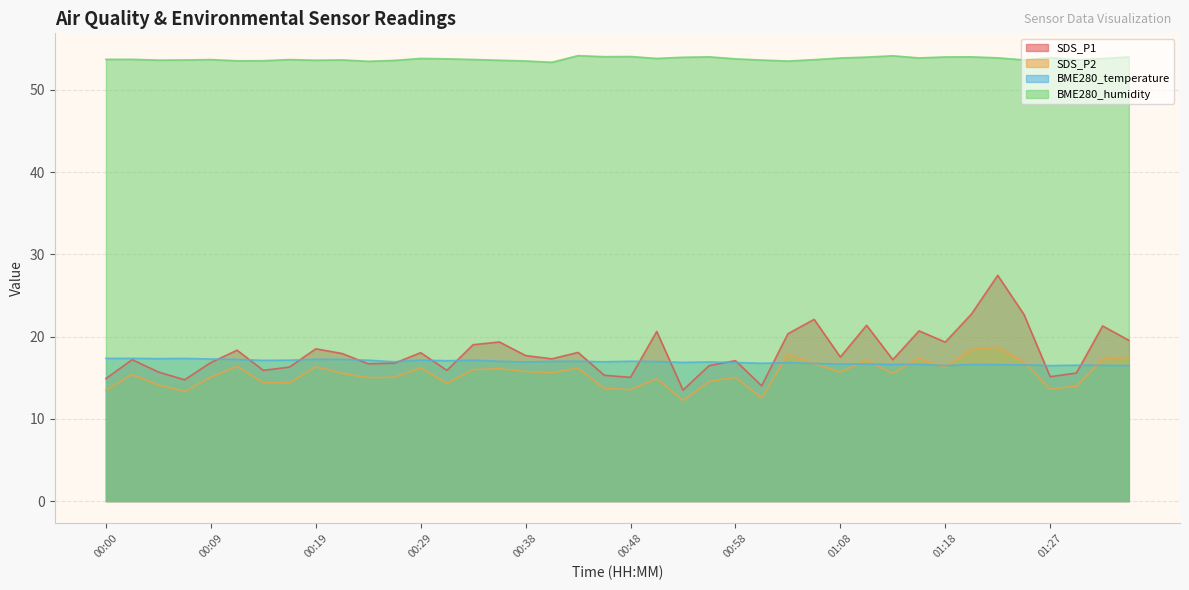

True or false: BME280_humidity and SDS_P2 intersect in this chart.

False